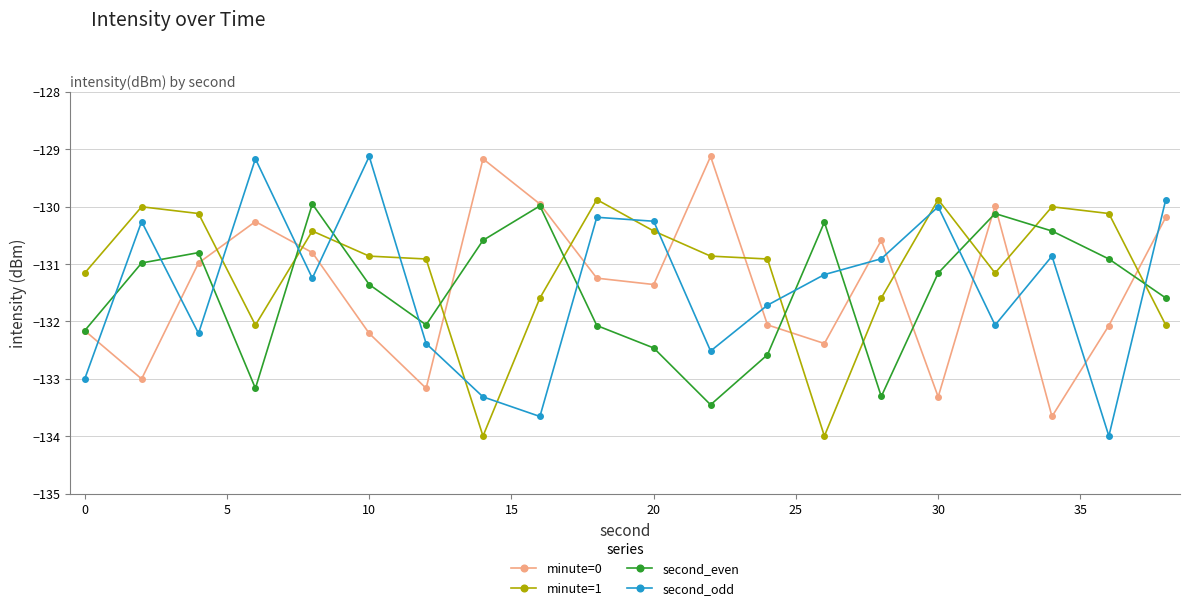

Is this an area chart (filled region under the line)?

No